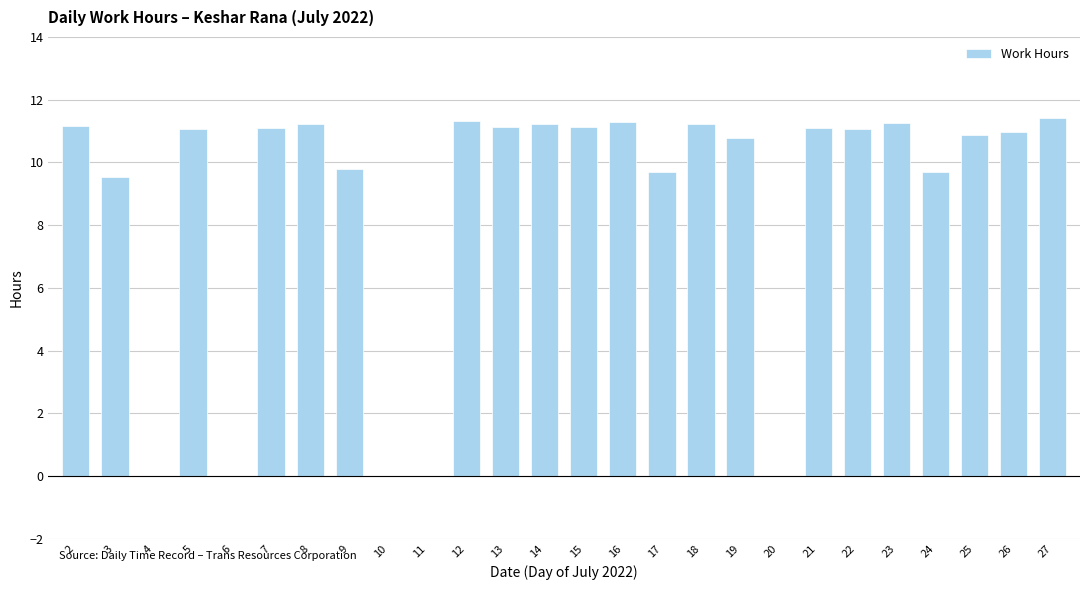

What is the change in value from 11 to 13?

+11.1